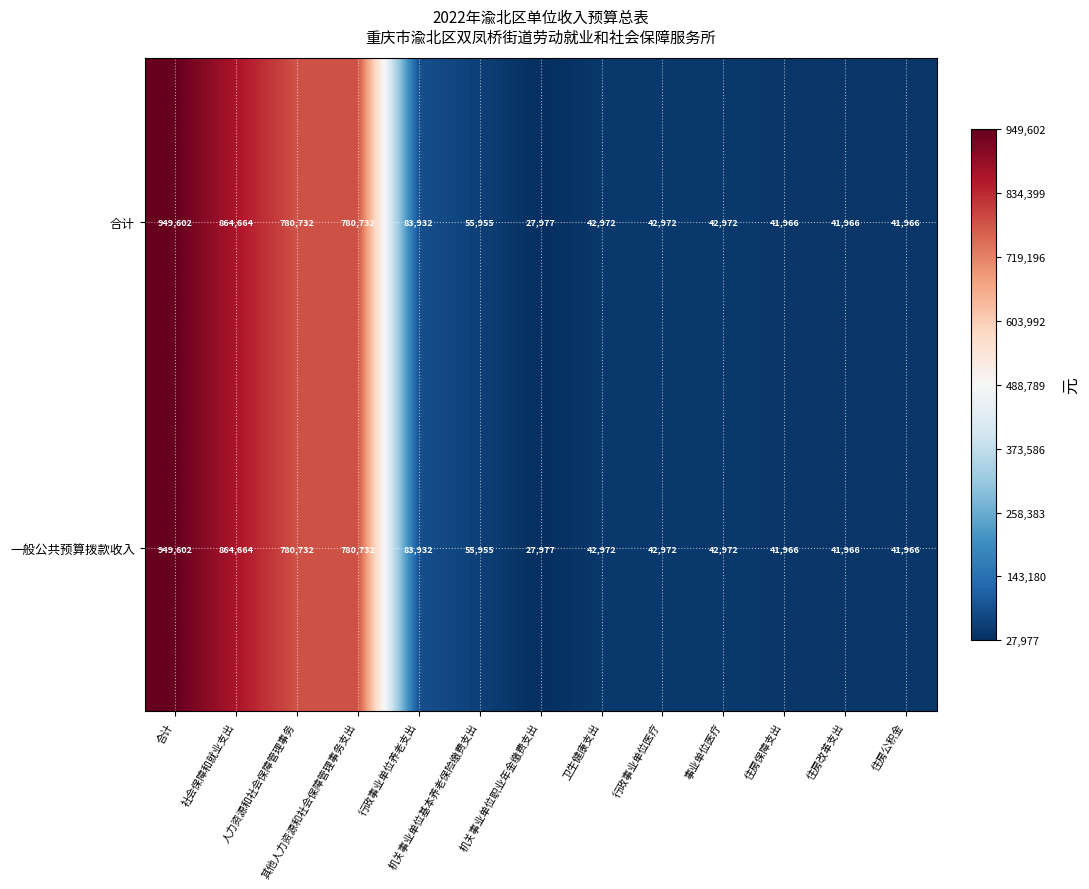

What is the sum of the 合计 values at 住房公积金 and 社会保障和就业支出?

906630